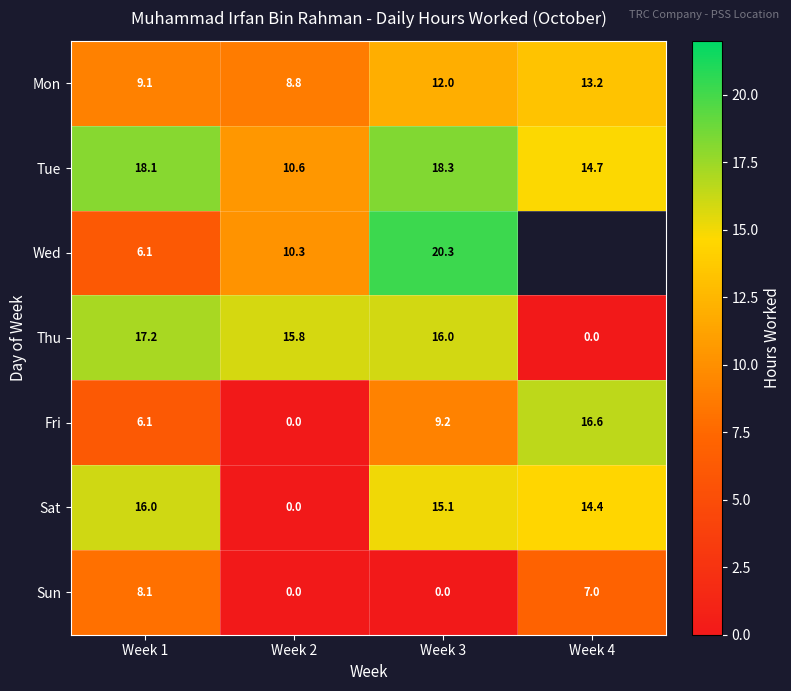

How many values in the Sat series are below 15?

2